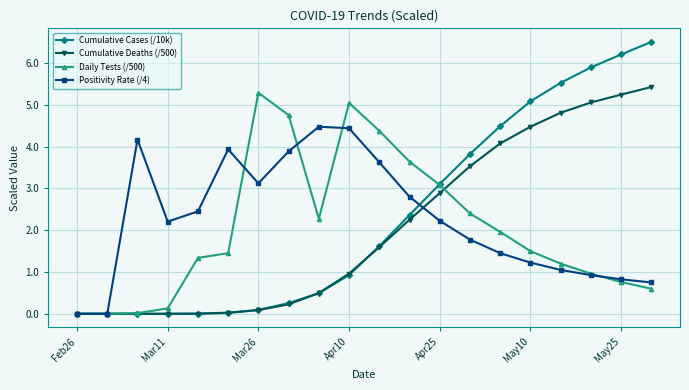

What is the value of the Cumulative Cases (/10k) point at the 11th from the left?

1.6